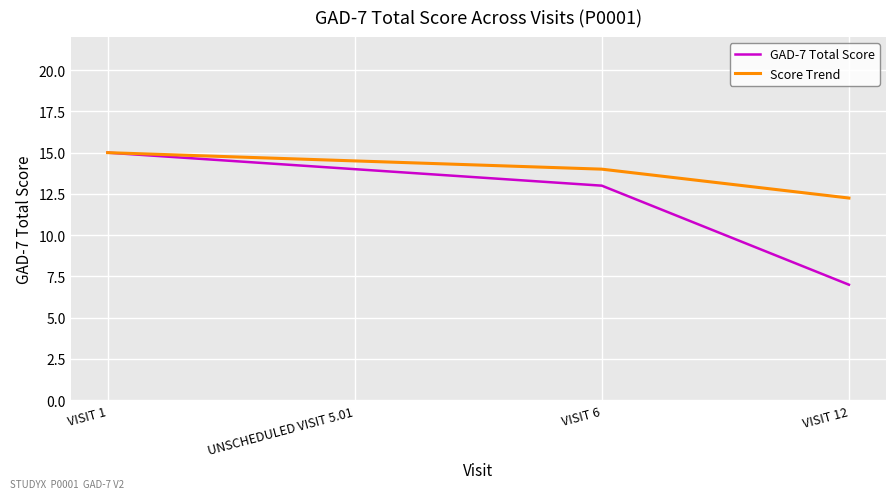

What position from the left is VISIT 6?

3